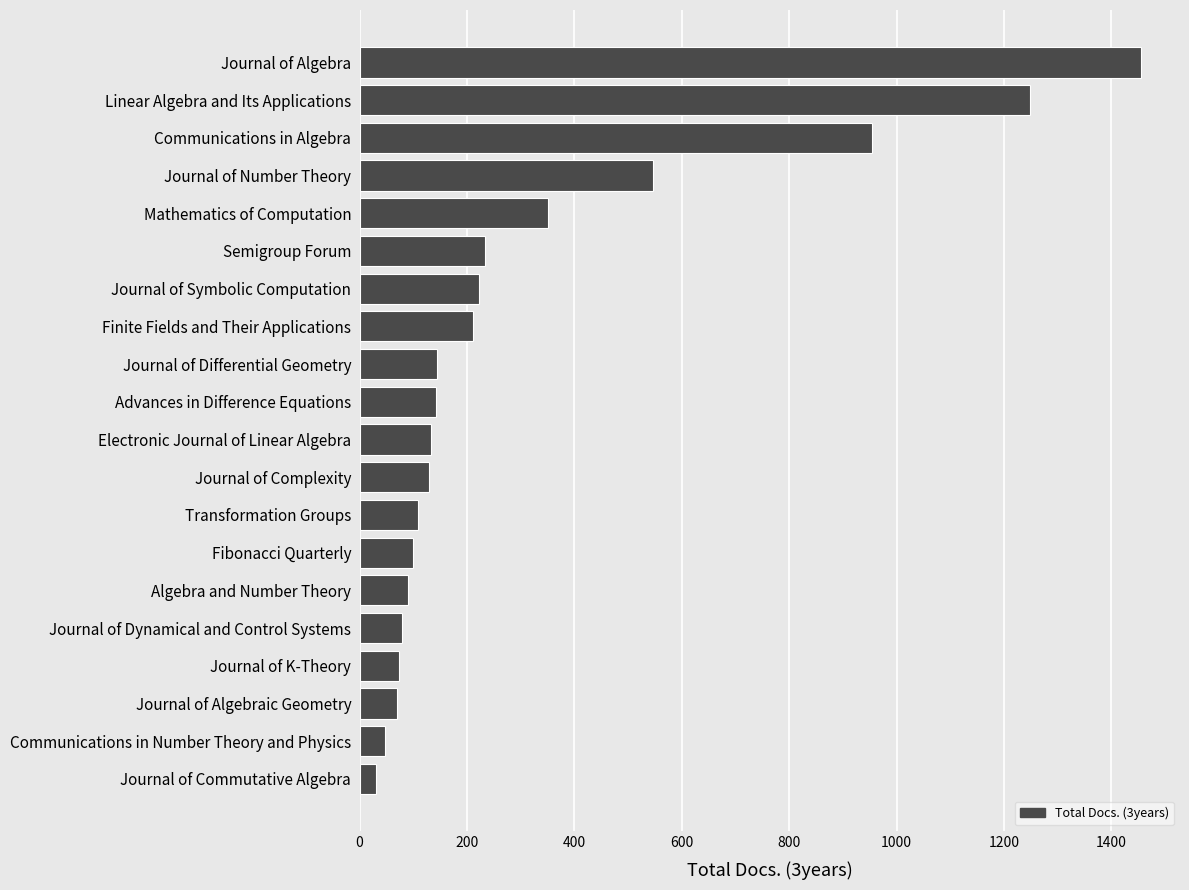

Which label corresponds to the largest value in the chart?

Journal of Algebra